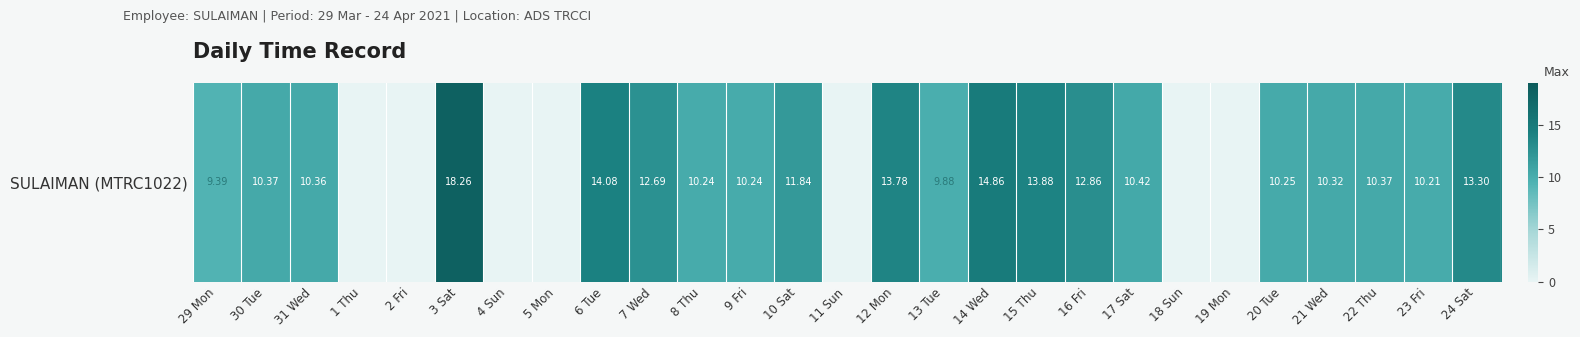

What is the average value?

8.8